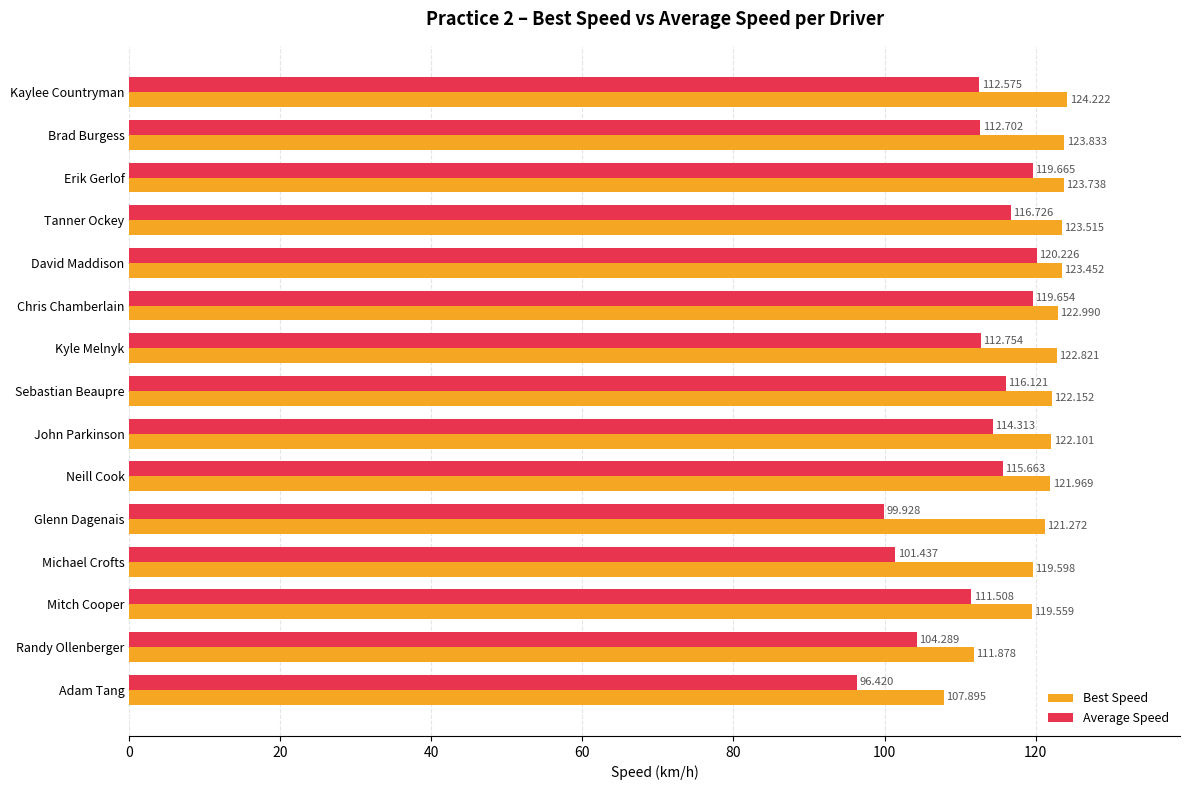

Which label corresponds to the smallest value in the chart?

Adam Tang